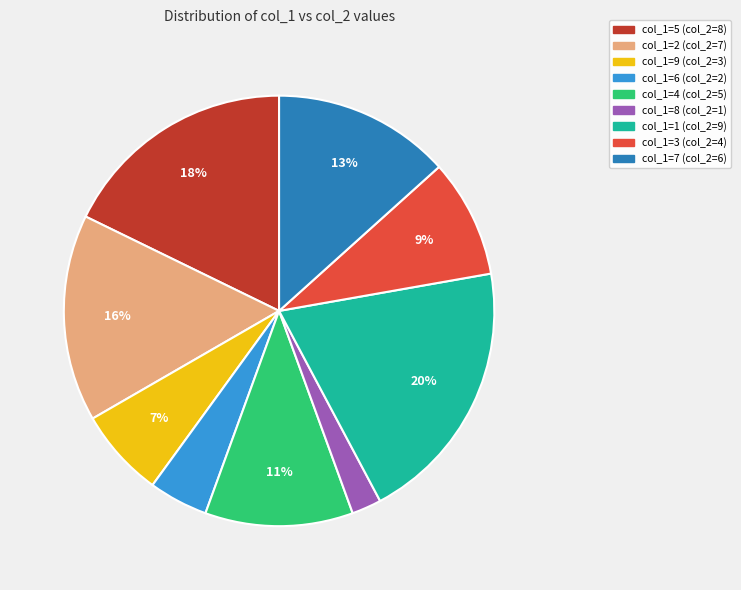

Count the number of slices in the pie.

9